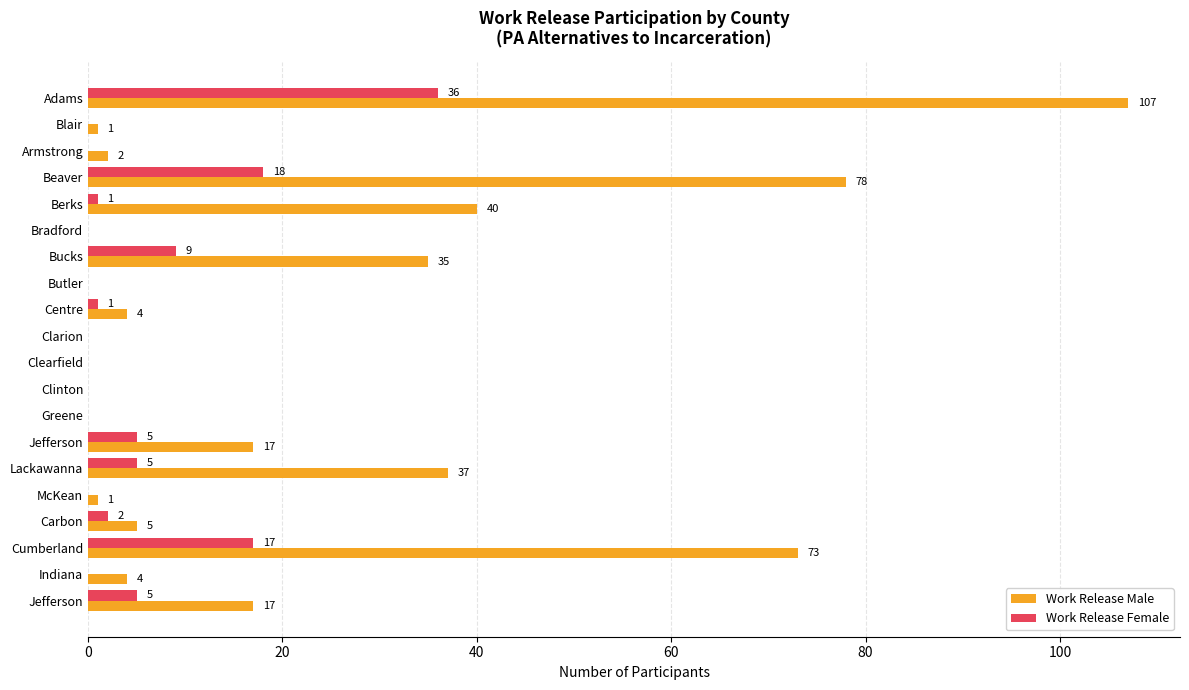

What are all the series names shown in the legend?

Work Release Male, Work Release Female